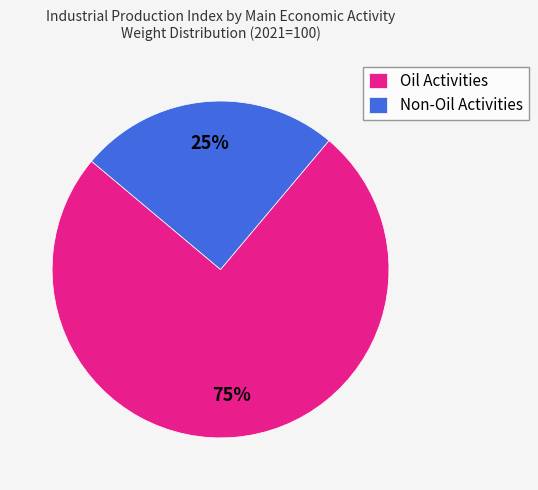

Which slice is the smallest?

Non-Oil Activities